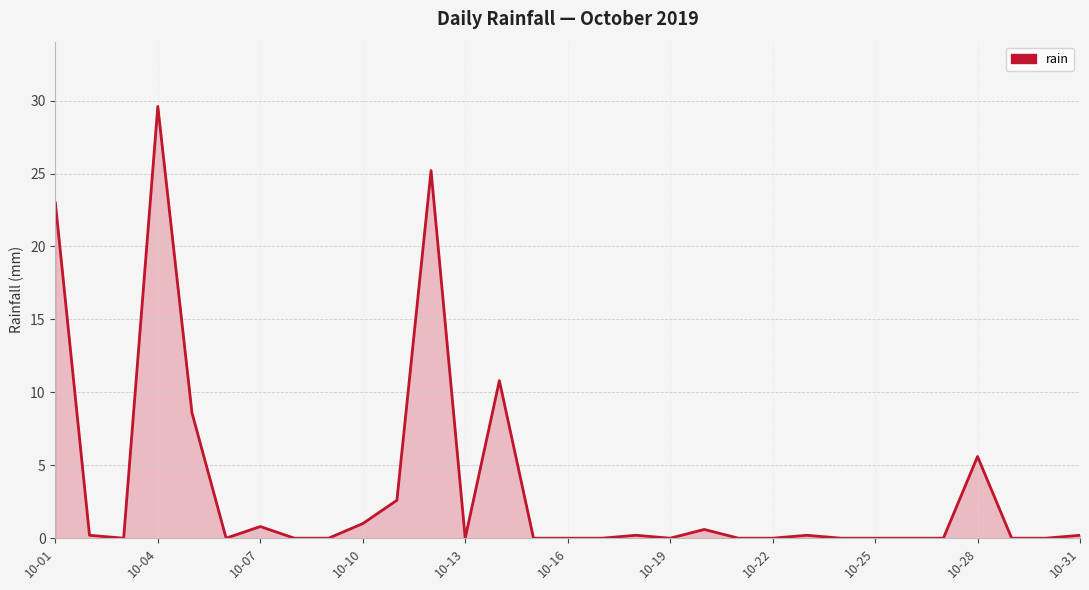

What is the difference between the maximum and minimum values?

29.6